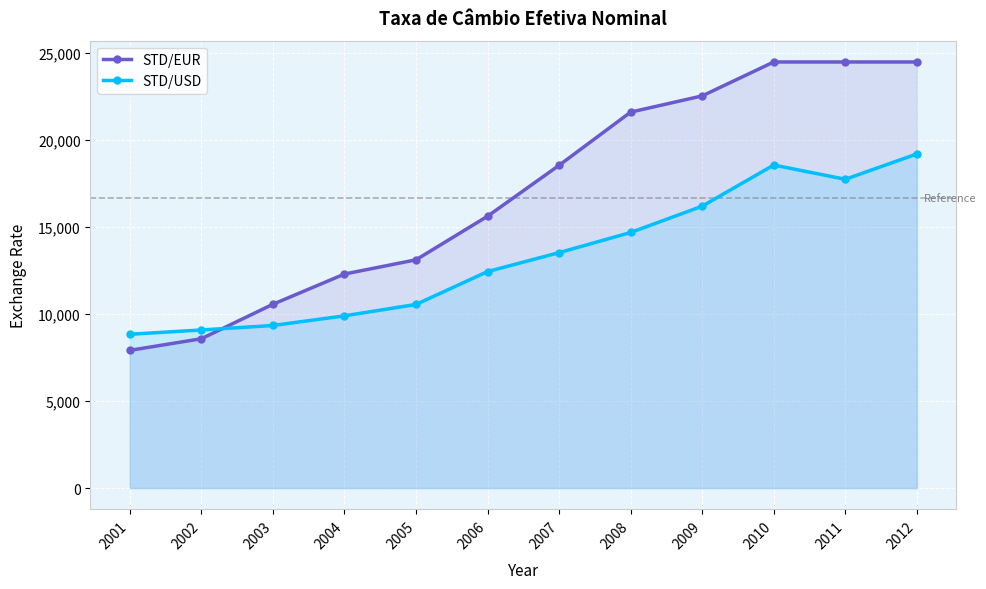

What is the average value of the STD/USD series?

13347.3